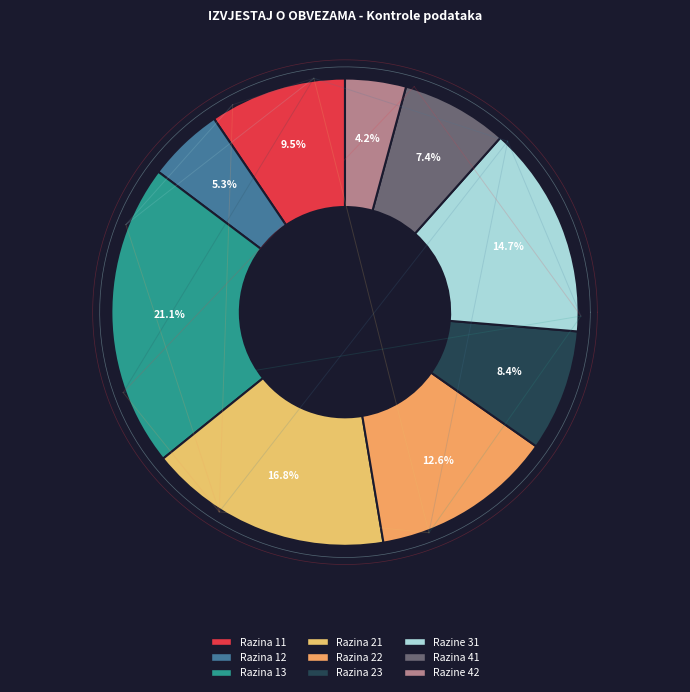

Does Razina 41 account for over 50% of the chart?

No